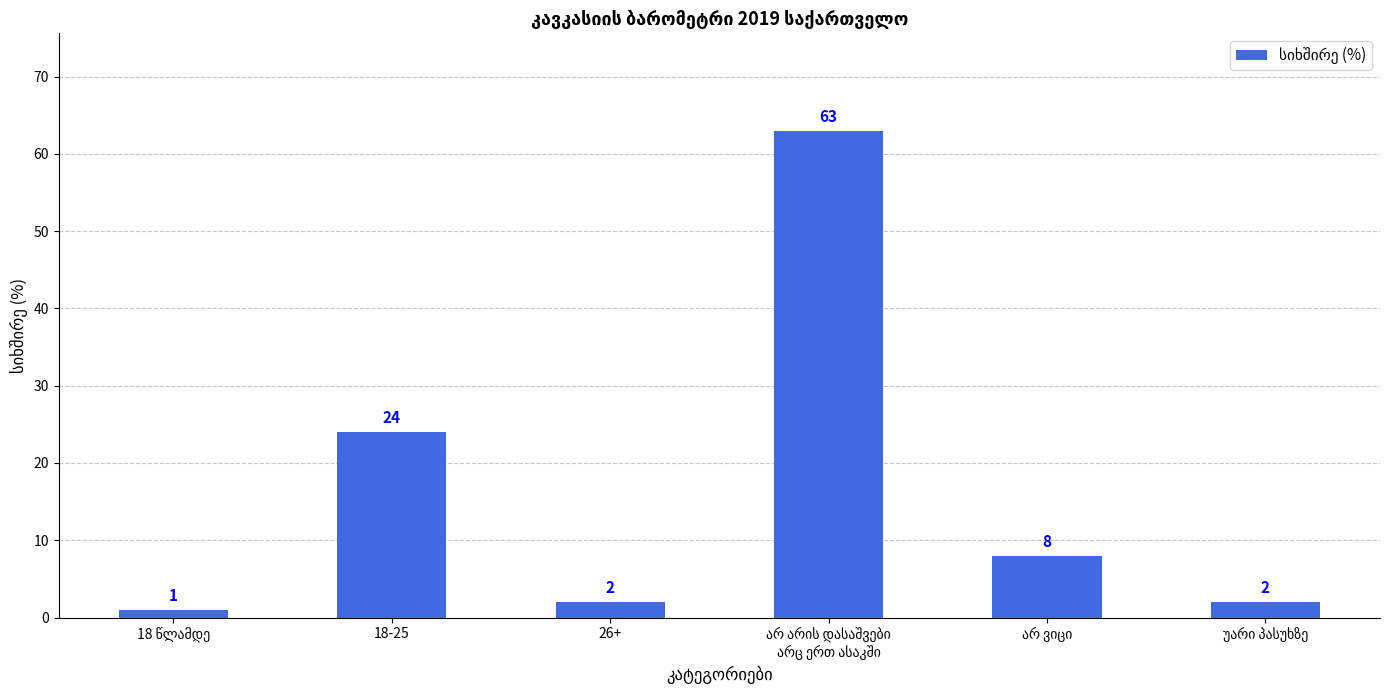

Count the number of data series in this chart.

1